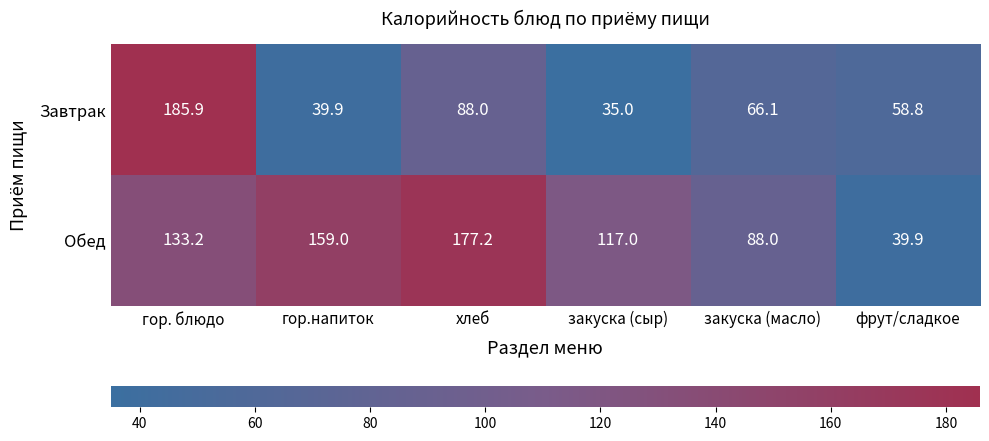

The Обед series shows 46.4 at закуска (масло). True or false?

False